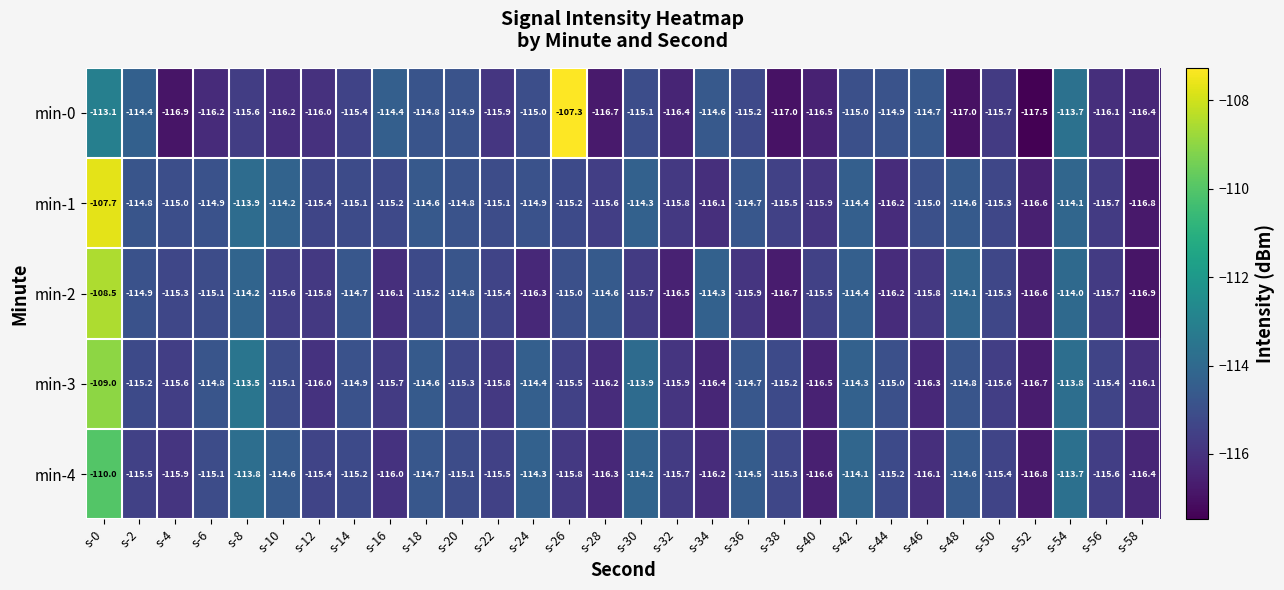

At which label does min-1 first exceed -115?

s-0